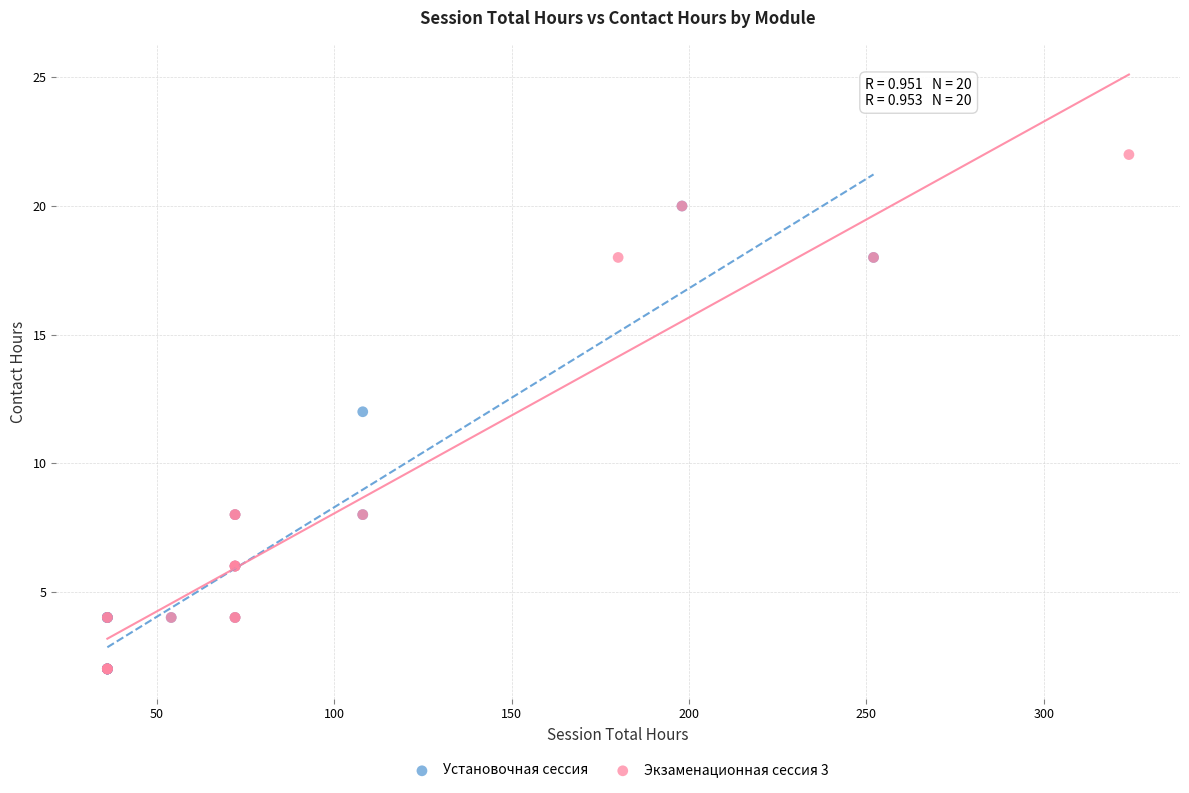

Which series has the widest spread of Y values?

Экзаменационная сессия 3